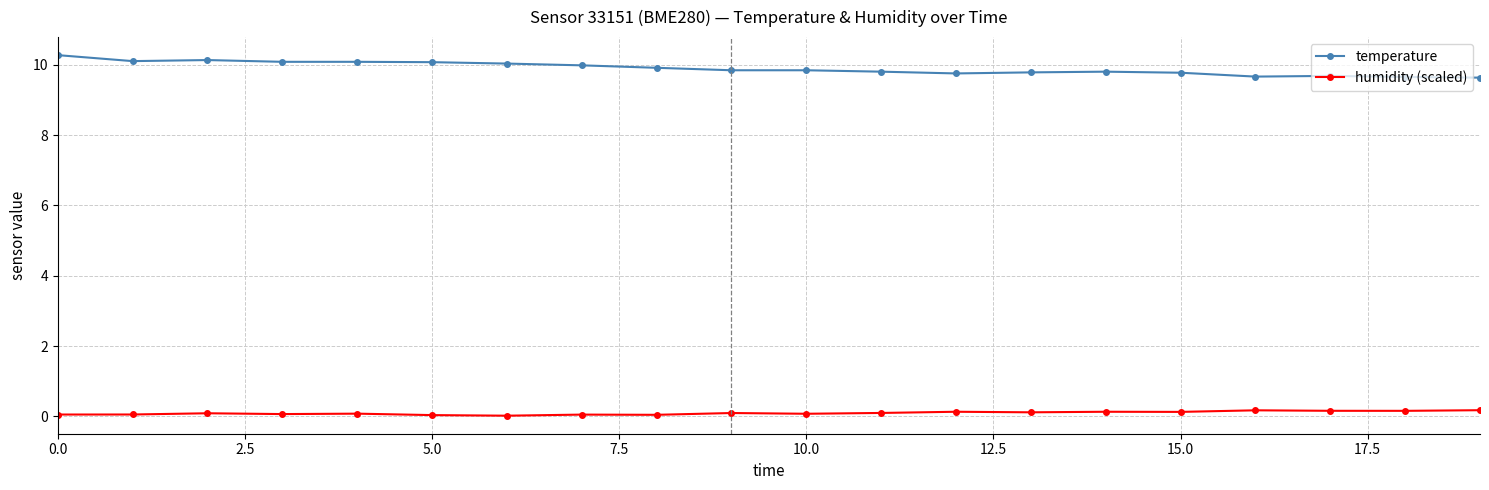

How many series are shown in this chart?

2